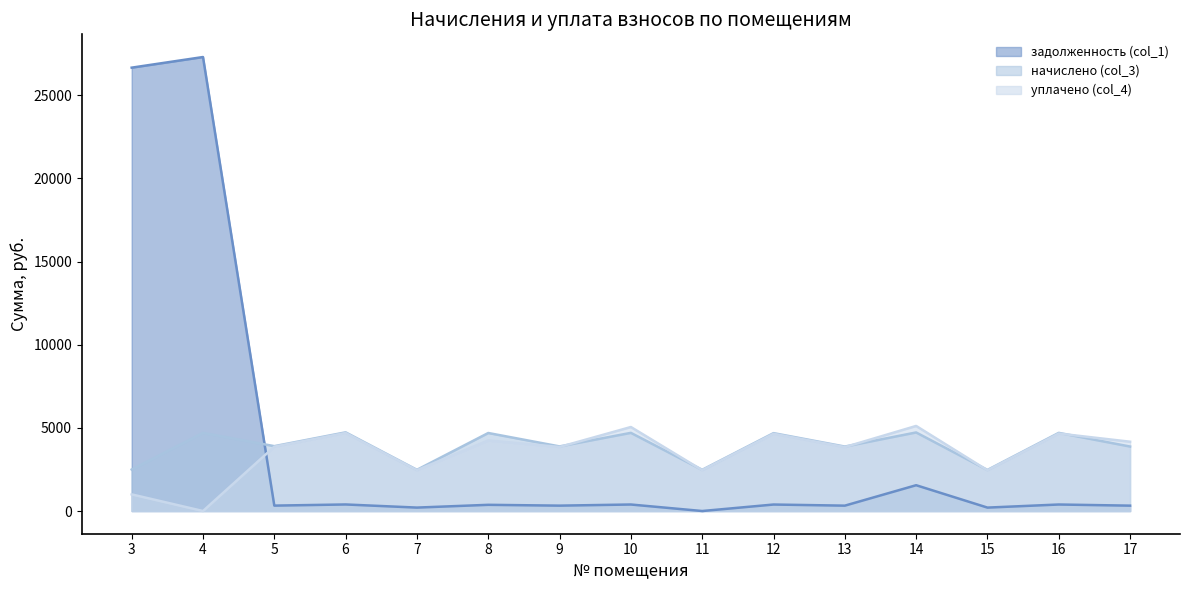

How many data points in начислено (col_3) are above 3900?

8